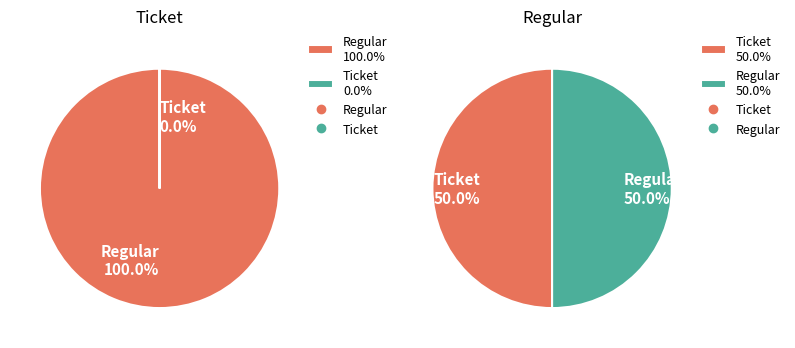

How many slices are in this pie chart?

2